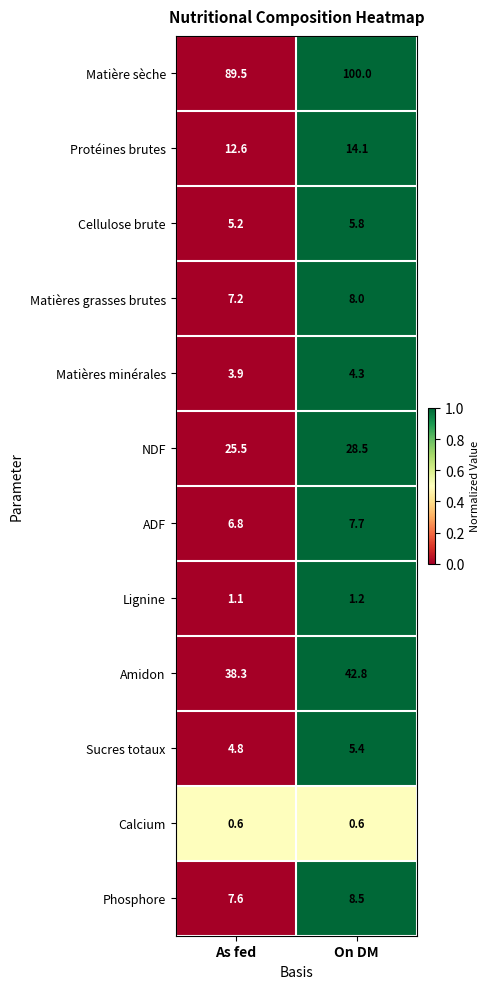

At which label does Matières minérales reach its peak?

On DM